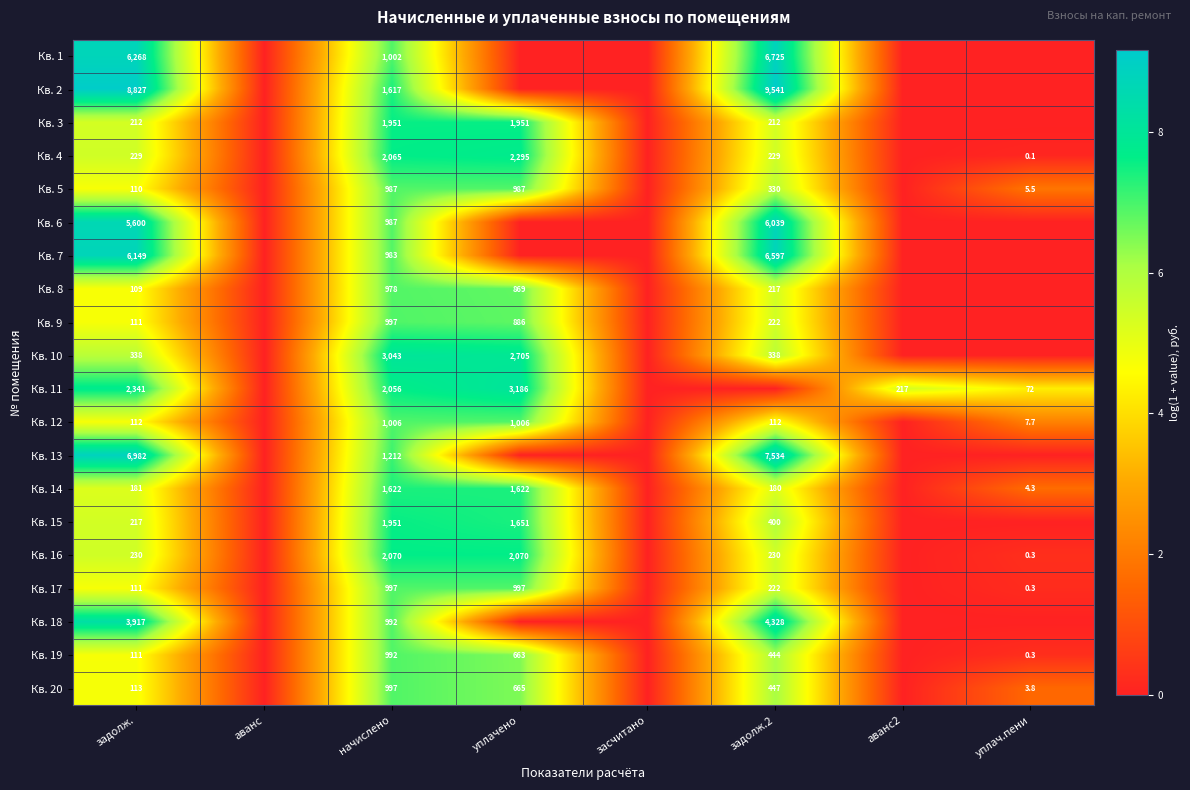

Is it true that Кв. 3 equals 1300.9 at начислено?

False